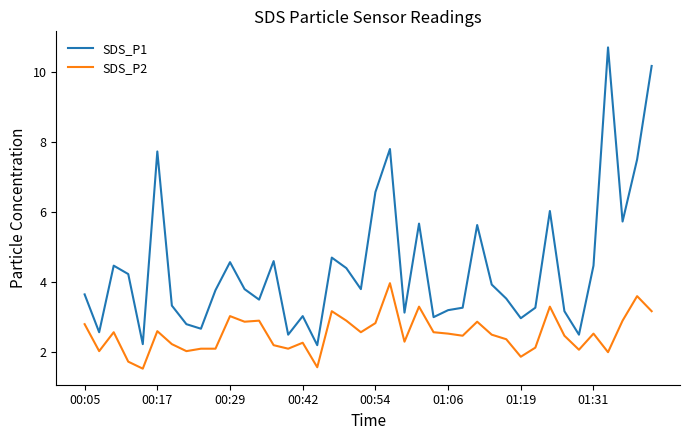

Which series has the widest spread of values?

SDS_P1